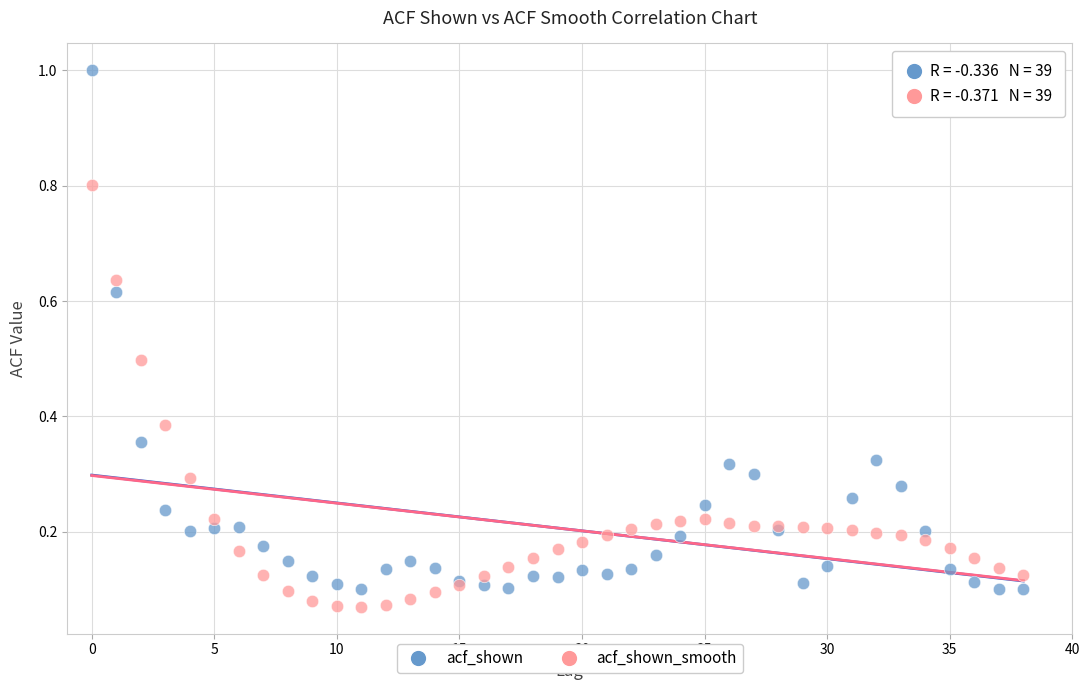

Which series reaches the minimum Y coordinate?

acf_shown_smooth